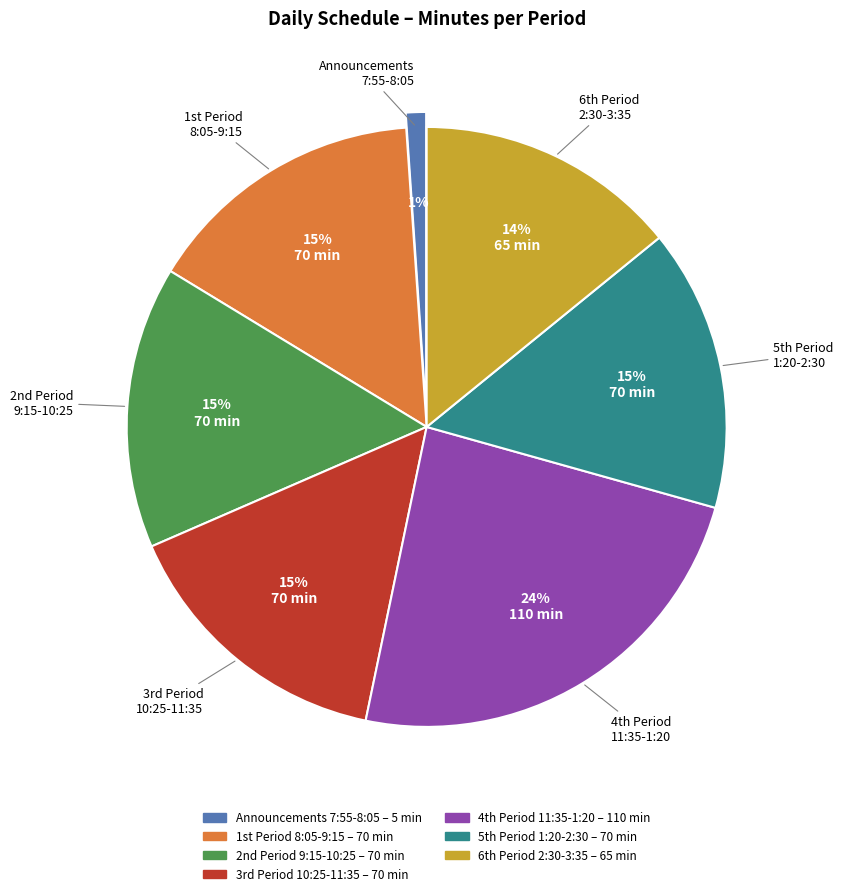

What is the largest slice in the pie chart?

4th Period 11:35-1:20